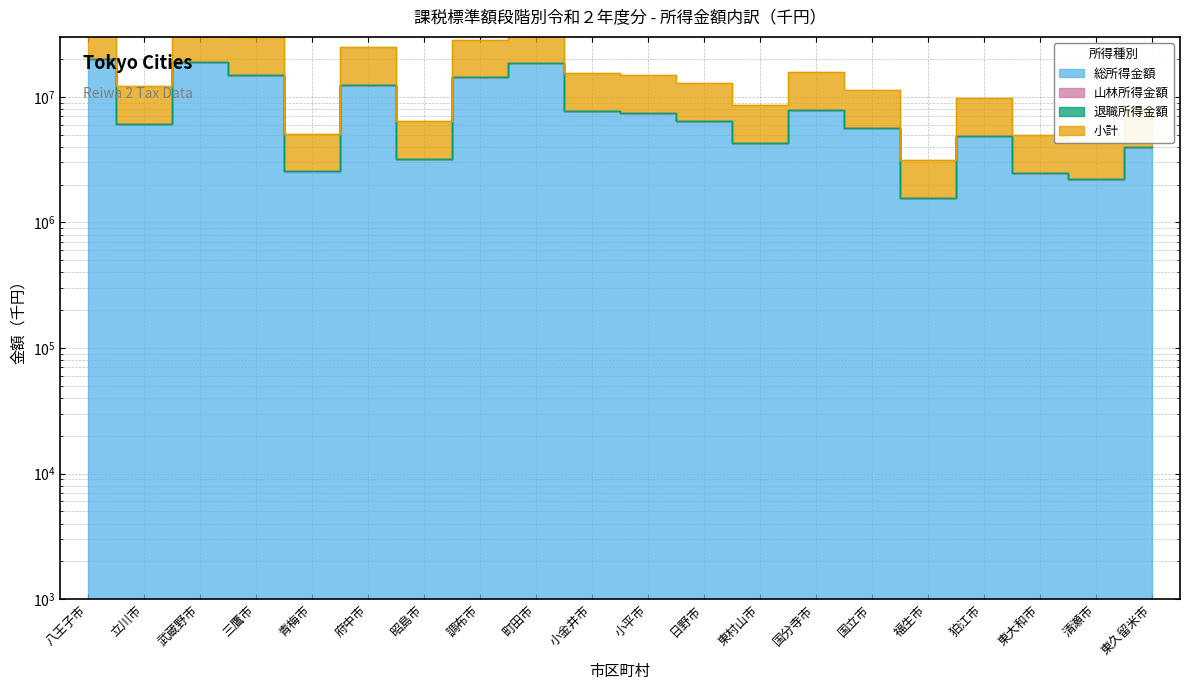

Does the chart display data point markers on the line(s)?

No